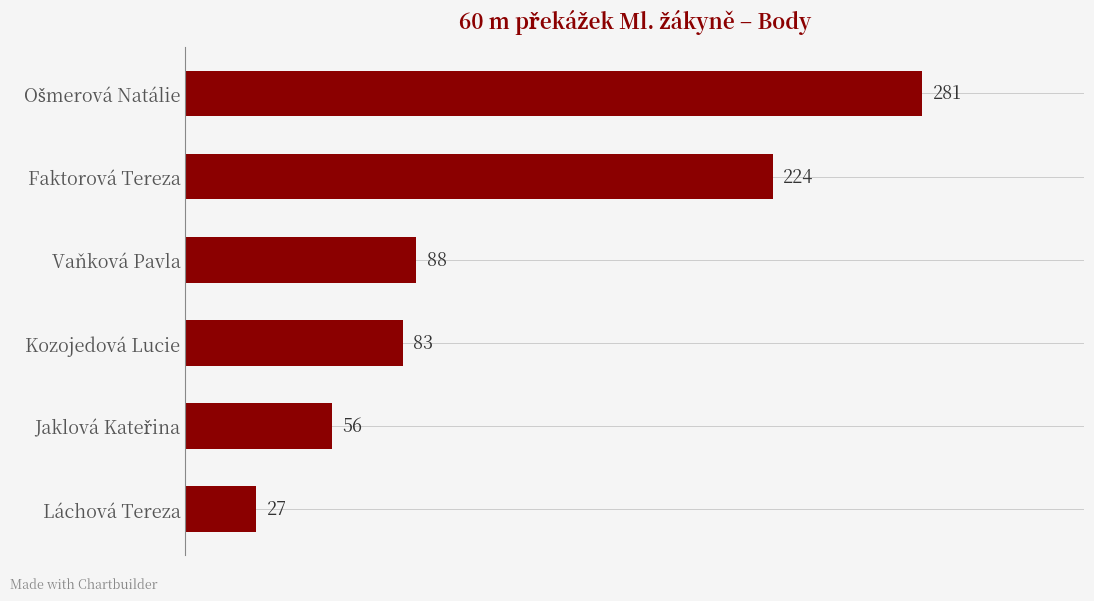

The chart shows a value of 27 at Láchová Tereza. True or false?

True